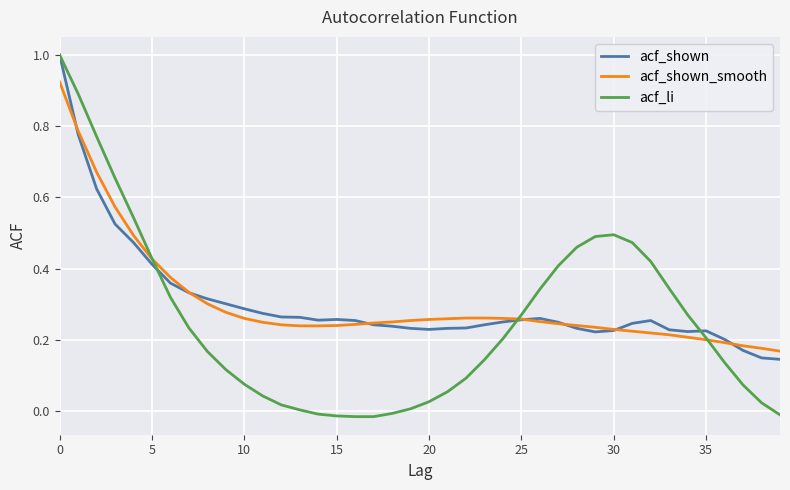

How many lines are shown in the chart?

3